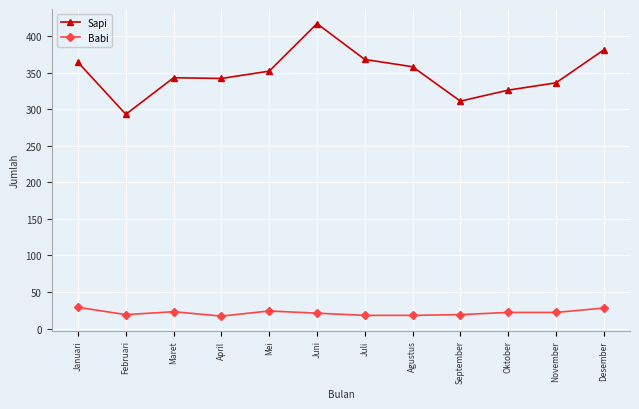

Read the Sapi value at Oktober, to the nearest 5.

325